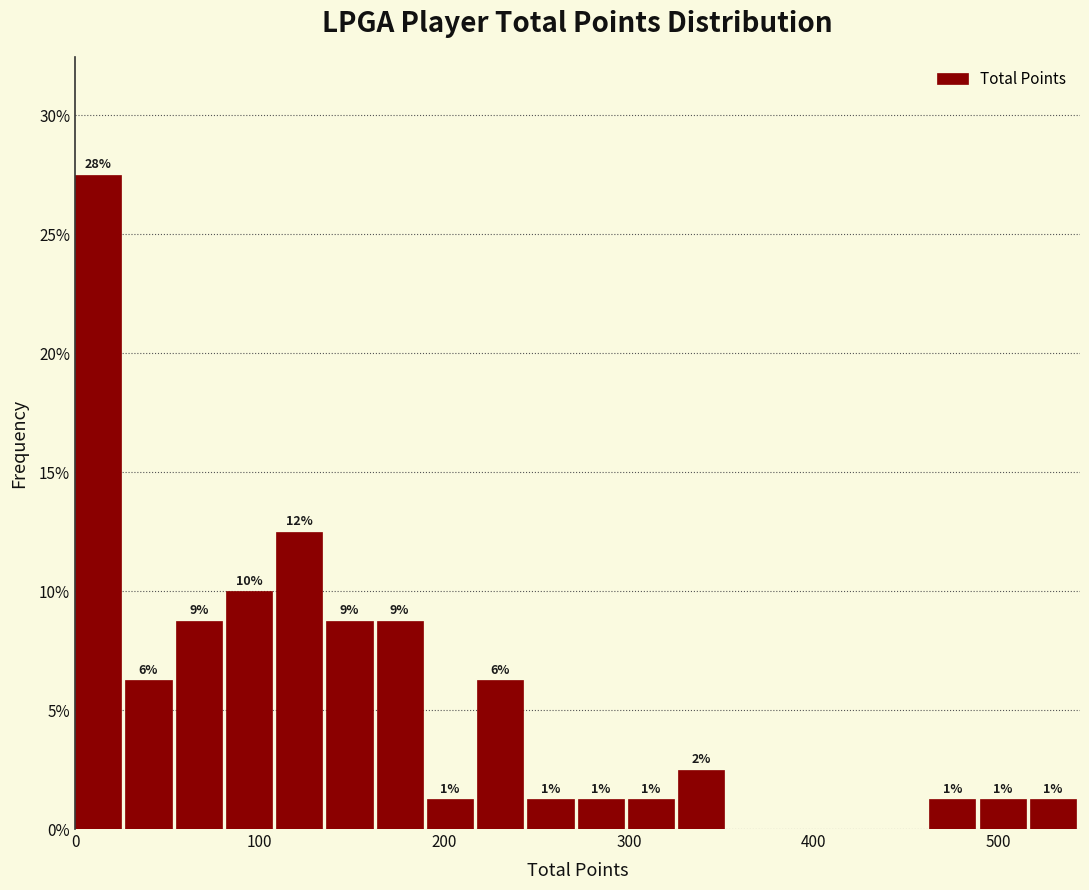

Read against the x-axis, roughly where is the centre of the tallest bar?

10